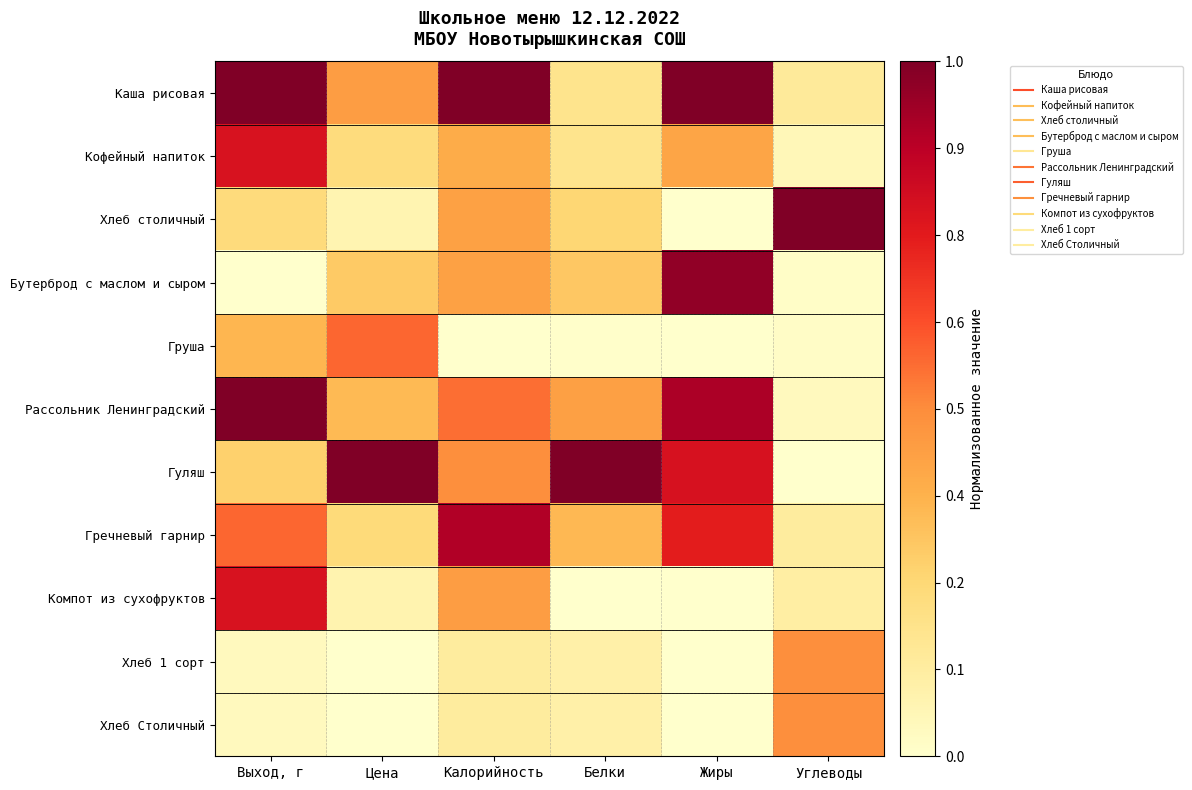

Which series has the largest total across all categories?

Каша рисовая